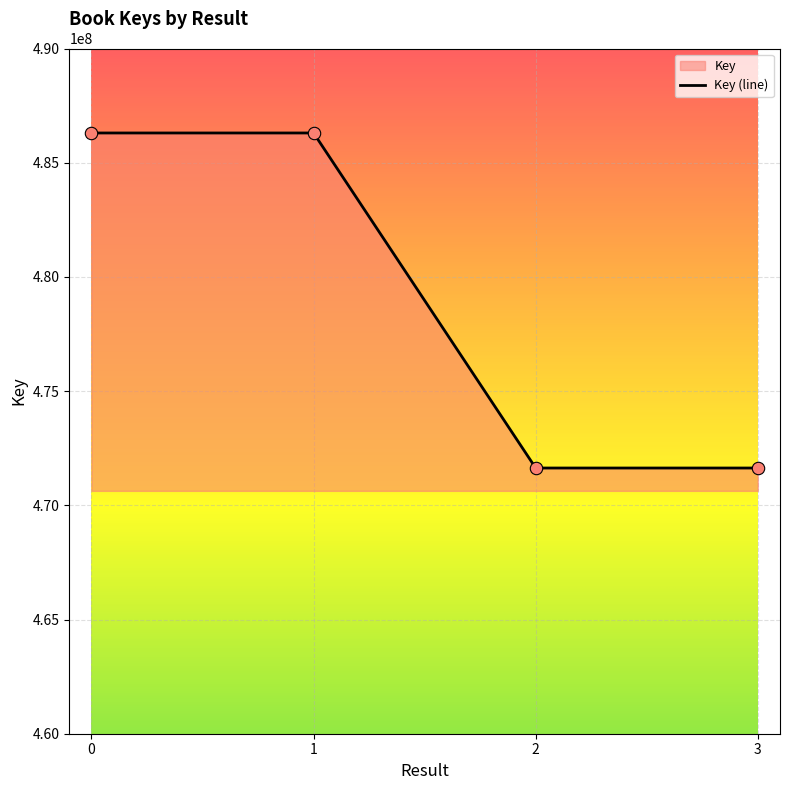

Approximately how many times larger is the value at 1 compared to 0?

1.0